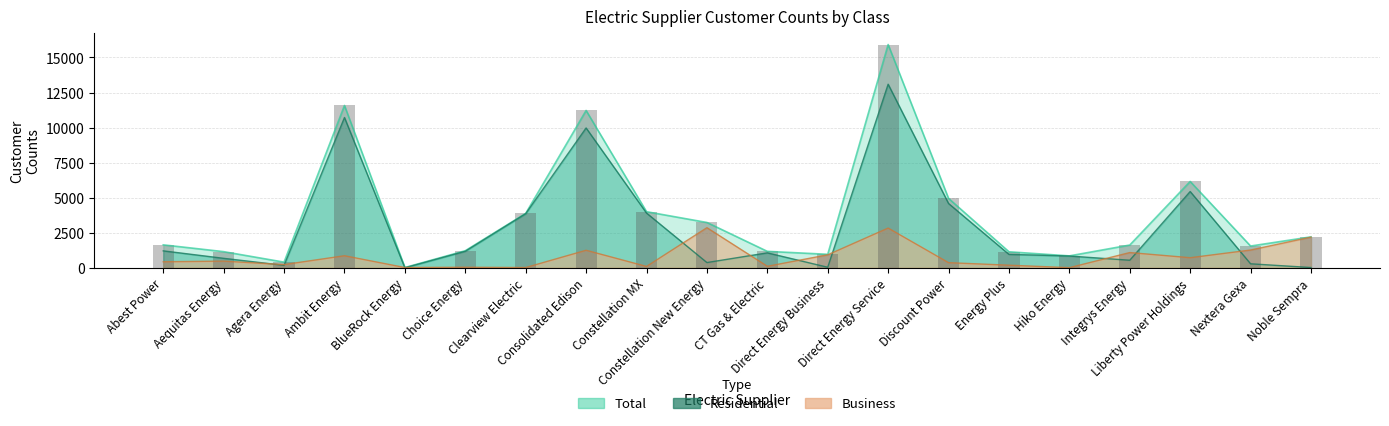

What is the value of the Business bar at the 3rd from the left?

228